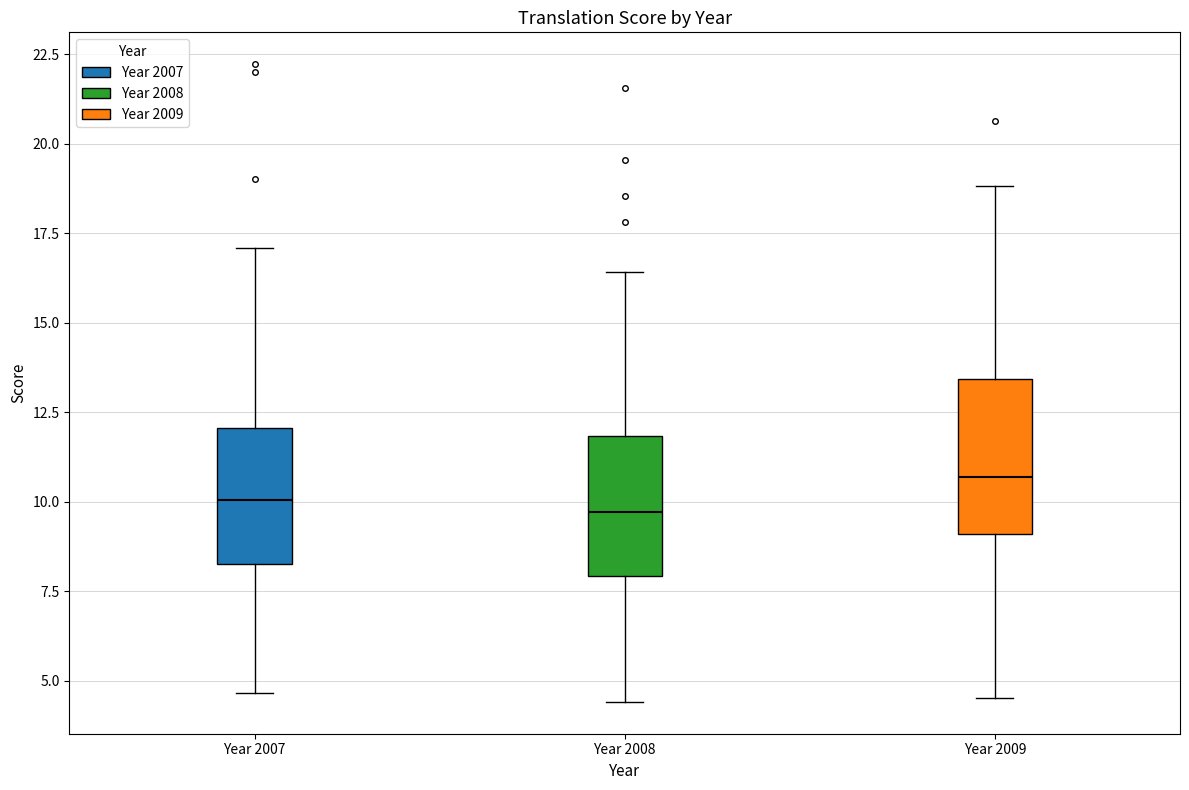

Reading left to right, transcribe this box plot: for each box, give where its median line is, the range the box spans, and where its two whiskers end, as read against the y-axis. The values are not printed on the chart, so give them approximately, as read against the axis.

Year 2007: median 10.0, box 8.5 to 12.0, whiskers 4.5 to 17.0
Year 2008: median 9.5, box 8.0 to 12.0, whiskers 4.5 to 16.5
Year 2009: median 10.5, box 9.0 to 13.5, whiskers 4.5 to 19.0